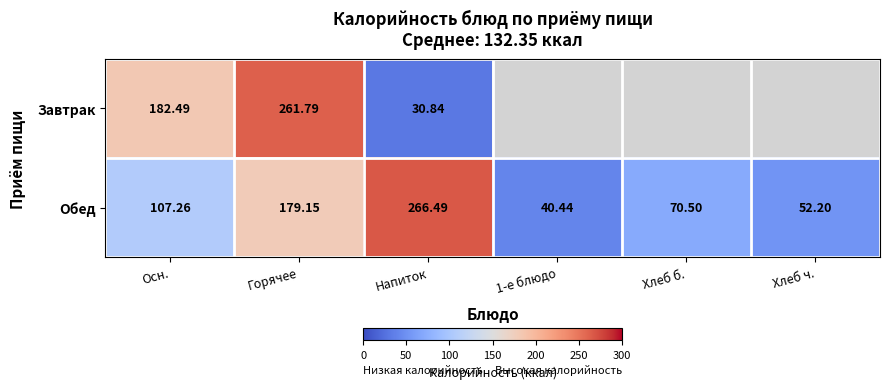

Which category has the highest value in the Обед series?

Напиток